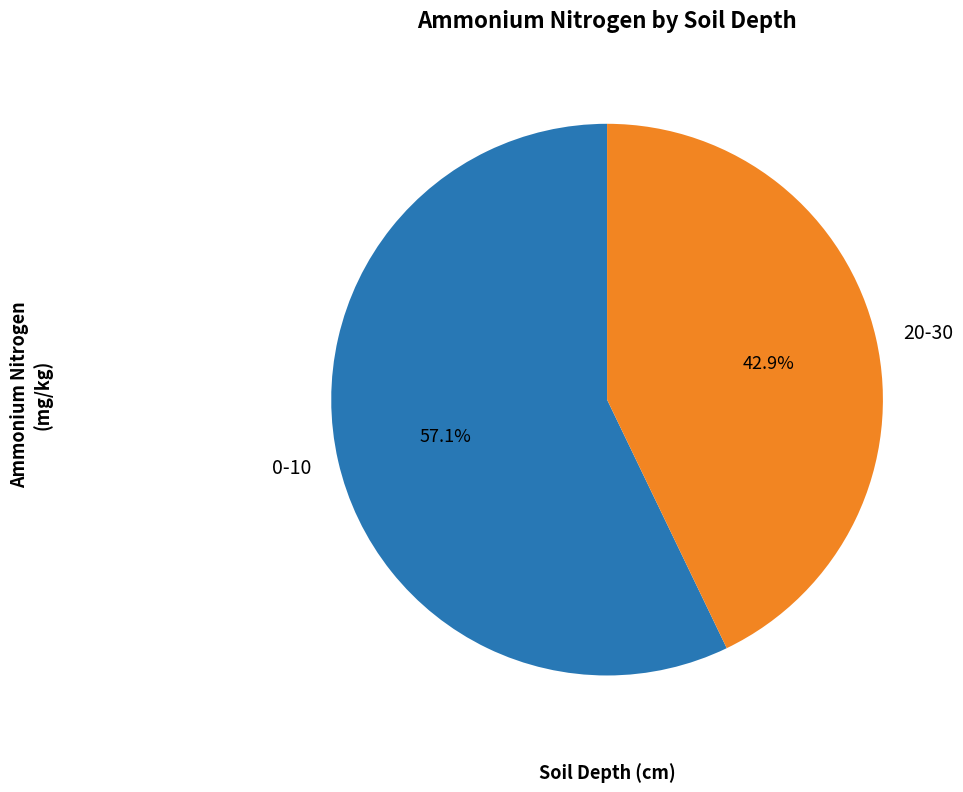

What is the majority slice?

0-10